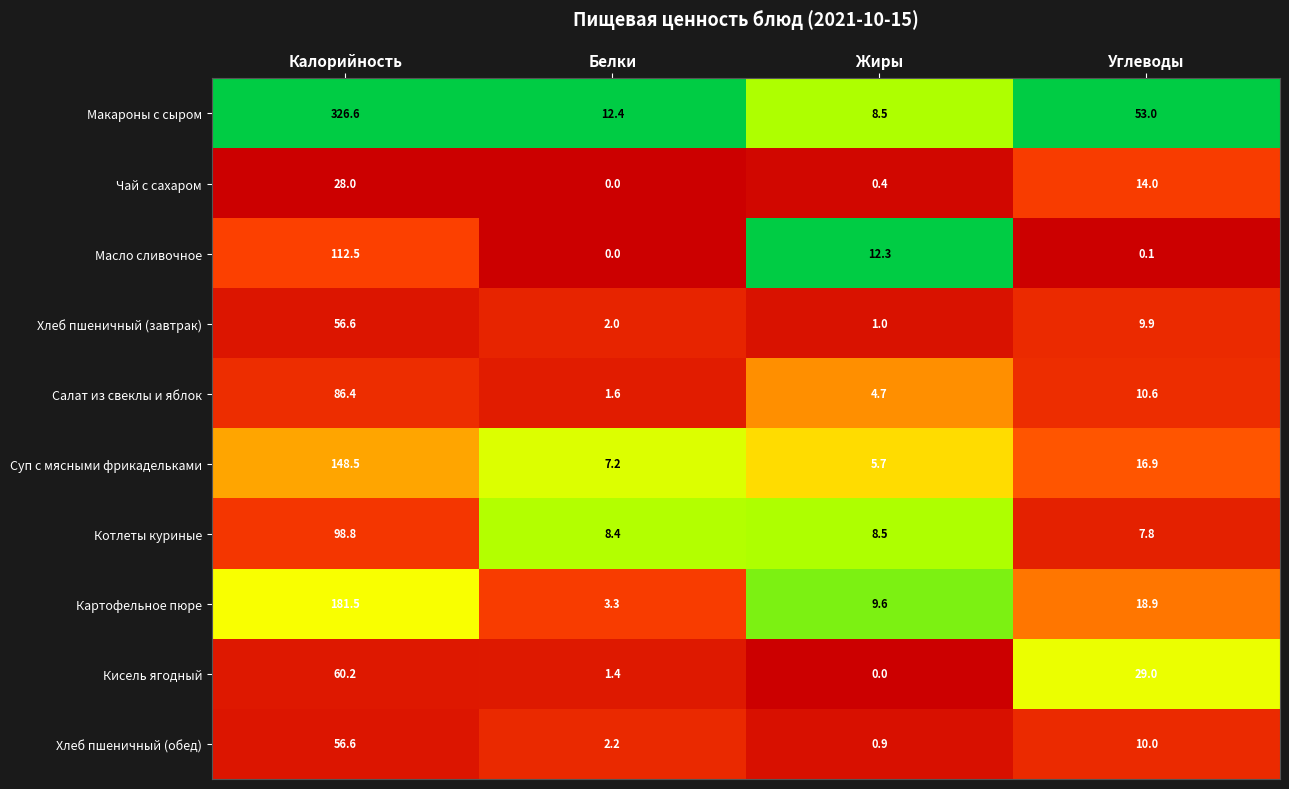

At which label is Хлеб пшеничный (обед) closest to 28?

Углеводы